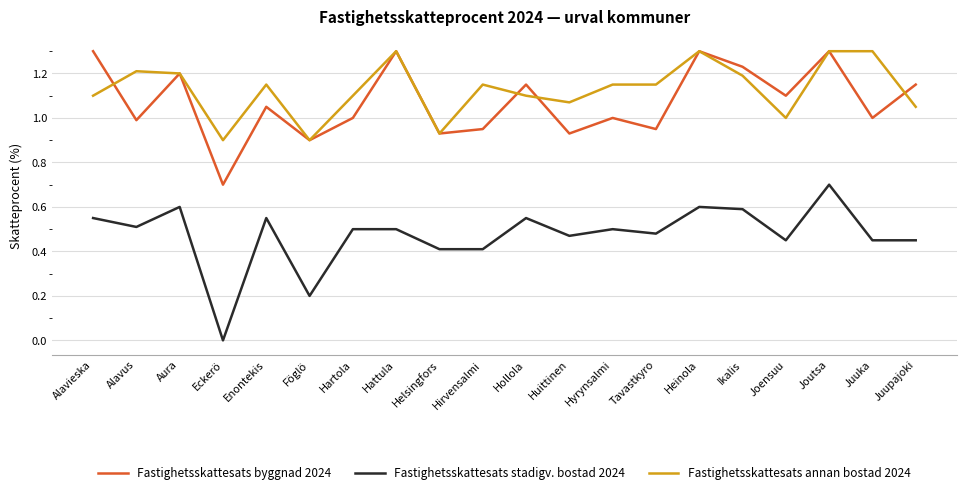

True or false: Fastighetsskattesats stadigv. bostad 2024 has a value of 0.6 at Ikalis.

True